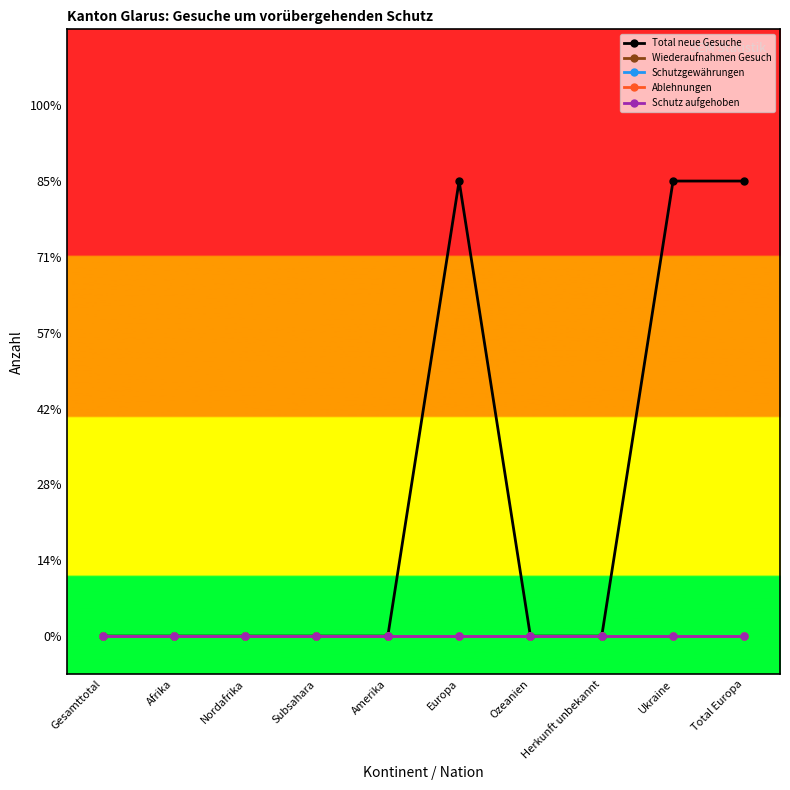

True or false: Total neue Gesuche and Schutz aufgehoben intersect in this chart.

False